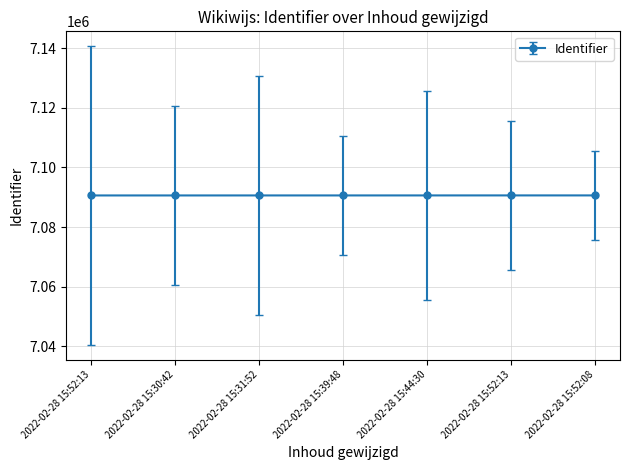

What is the sum of all values?

49634321